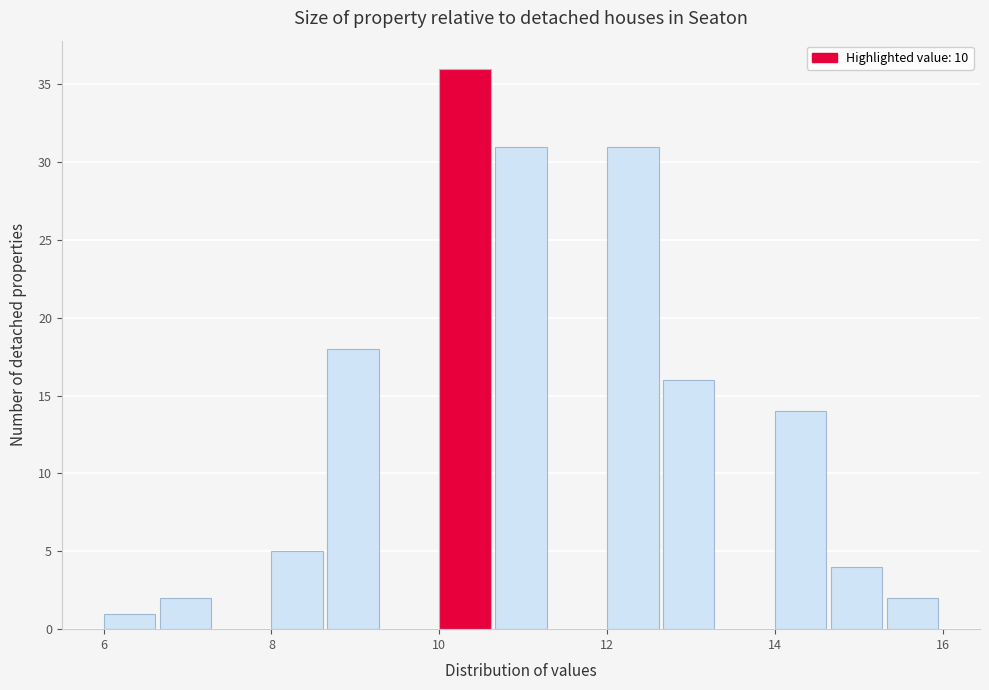

Around what value on the x-axis is the tallest bar? Give the approximate position of its centre, as read against the axis.

10.4